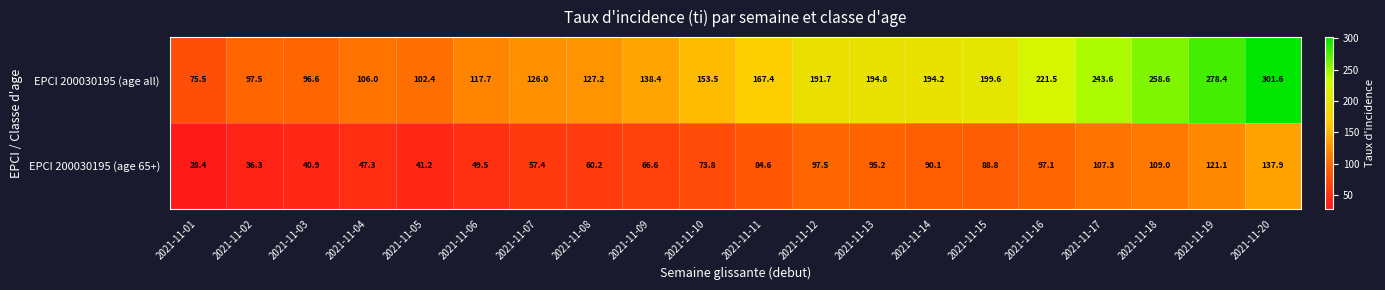

What is the difference between the EPCI 200030195 (age 65+) values at 2021-11-02 and 2021-11-20?

101.6